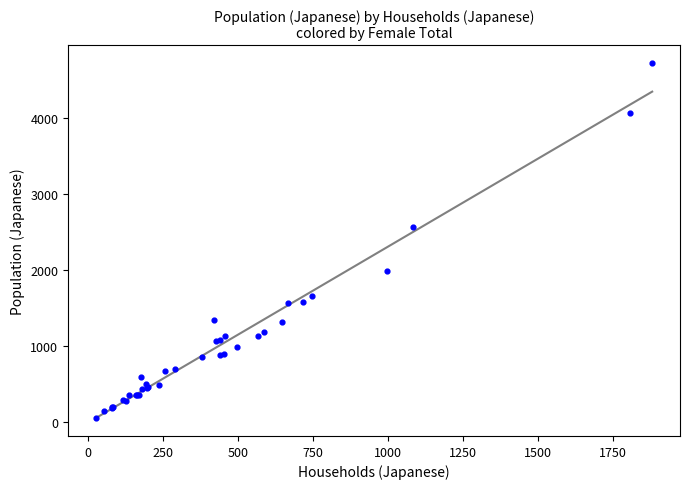

What Y value in the scatter plot is closest to 2384?

2564